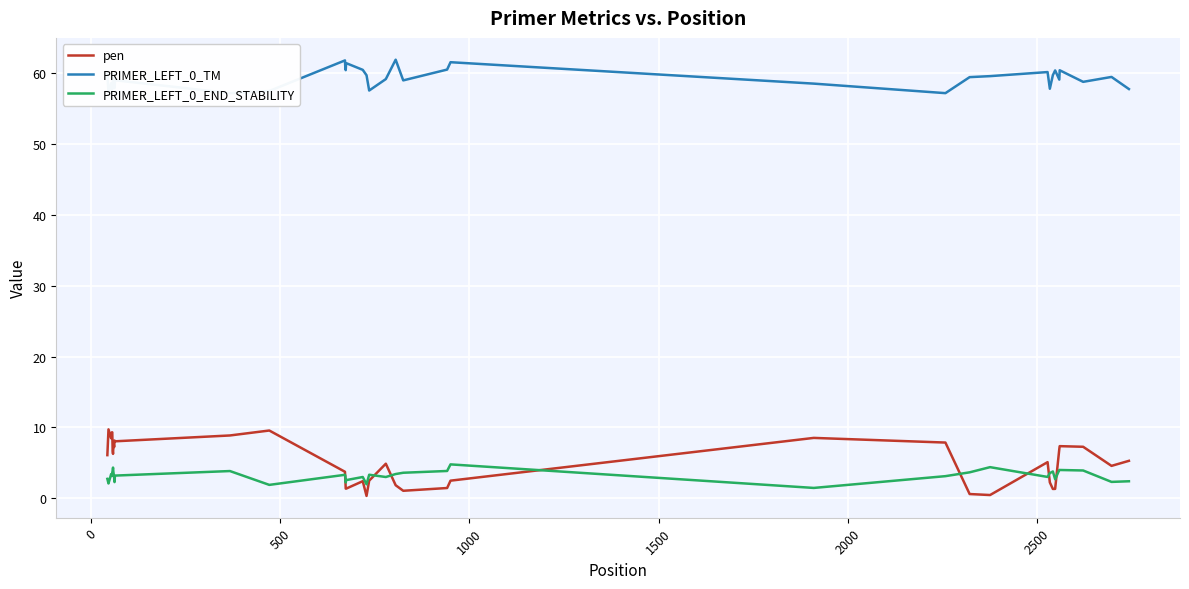

What is the difference between the second highest and second lowest values in the pen series?

9.1